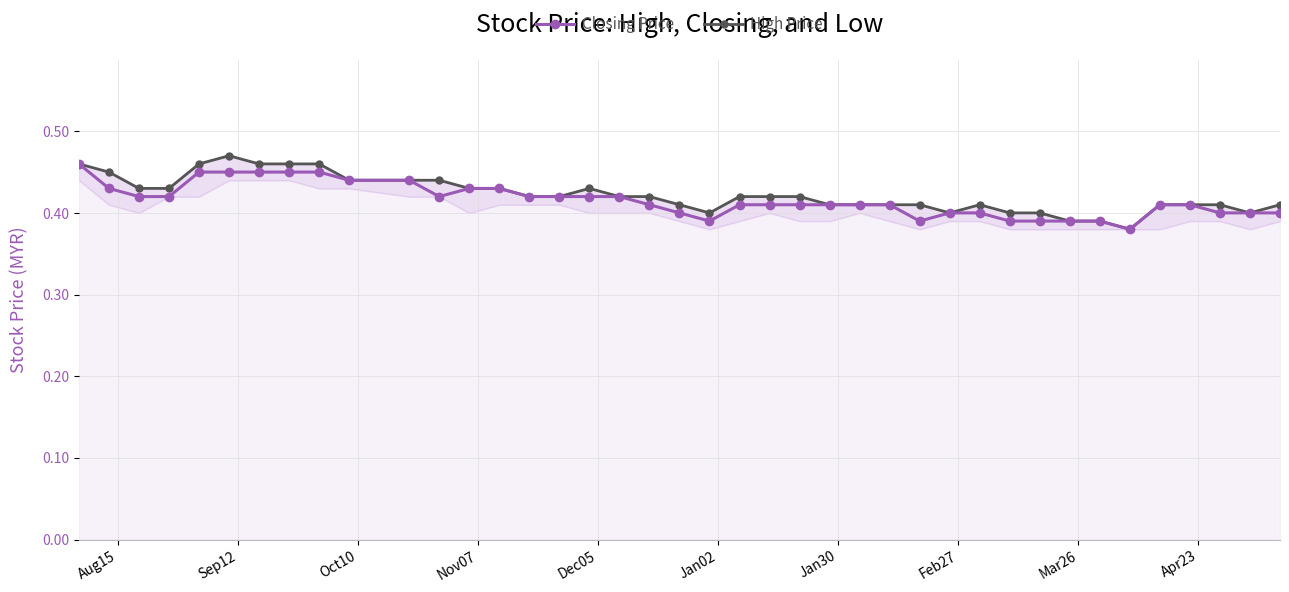

Reading right to left, what are all the values shown in this chart?

Closing Price: 0.4	0.4	0.4	0.4	0.4	0.4	0.4	0.4	0.4	0.4	0.4	0.4	0.4	0.4	0.4	0.4	0.4	0.4	0.4	0.4	0.4	0.4	0.4	0.4	0.4	0.4	0.4	0.4	0.4	0.4	0.4	0.5	0.5	0.5	0.5	0.5	0.4	0.4	0.4	0.5
High Price: 0.4	0.4	0.4	0.4	0.4	0.4	0.4	0.4	0.4	0.4	0.4	0.4	0.4	0.4	0.4	0.4	0.4	0.4	0.4	0.4	0.4	0.4	0.4	0.4	0.4	0.4	0.4	0.4	0.4	0.4	0.4	0.5	0.5	0.5	0.5	0.5	0.4	0.4	0.5	0.5